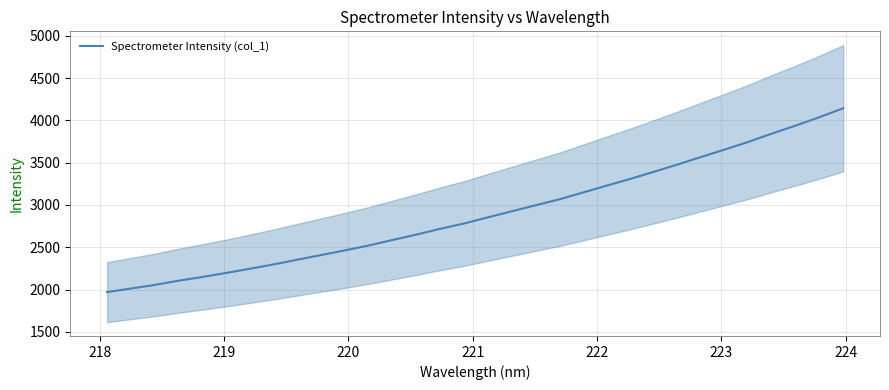

What is the minimum value for Spectrometer Intensity (col_1)?

1969.9